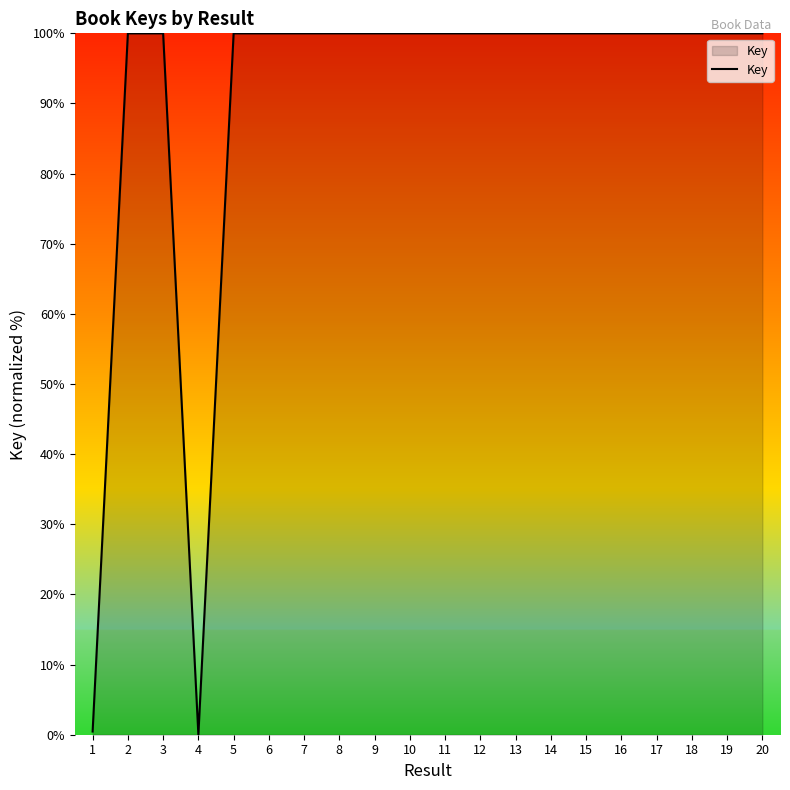

Approximately how many times larger is the value at 14 compared to 18?

1.0